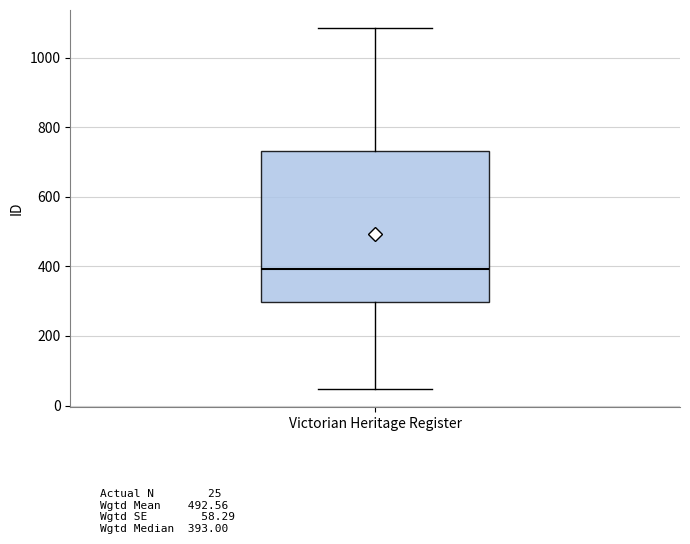

Where does the median line of the box for Victorian Heritage Register sit on the y-axis? The values are not printed on the chart, so give them approximately, as read against the axis.

400